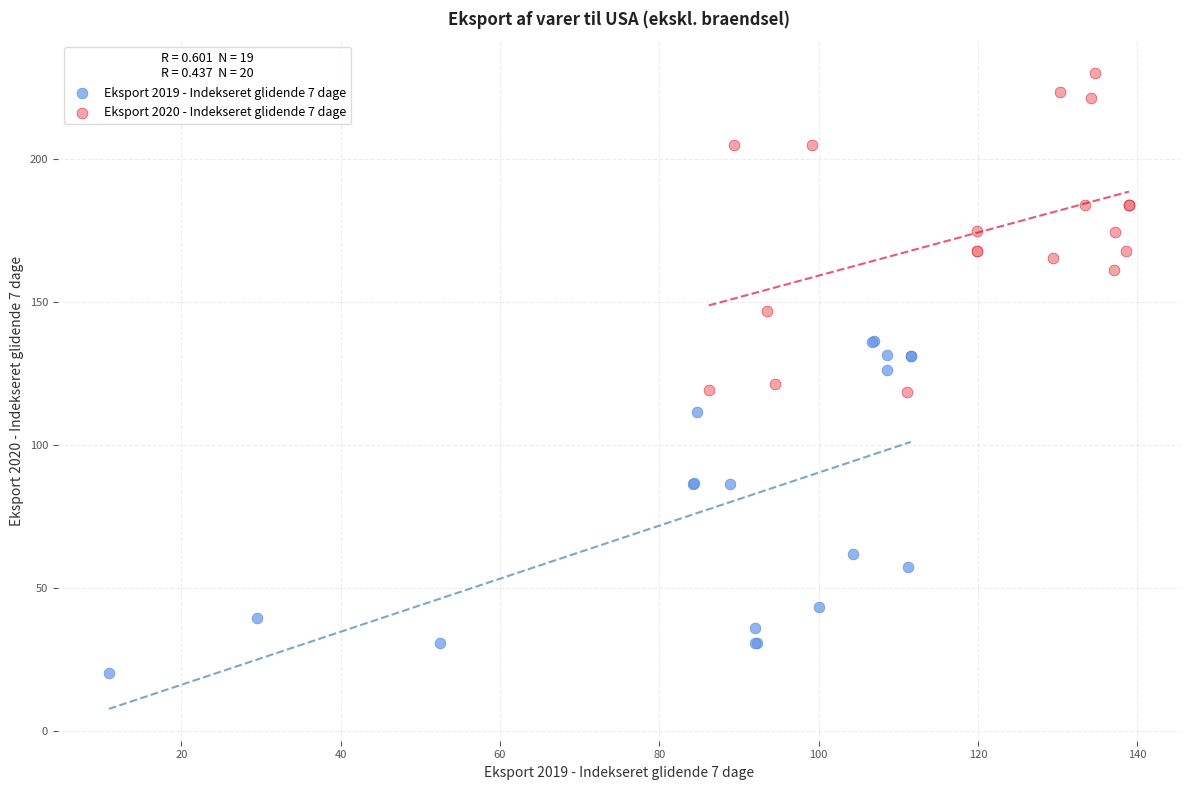

Which series reaches the maximum Y coordinate?

Eksport 2020 - Indekseret glidende 7 dage